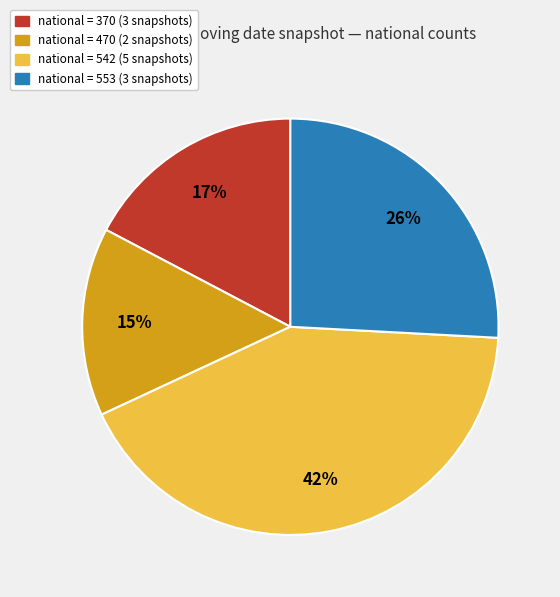

Is there any slice that represents more than half of the pie?

No